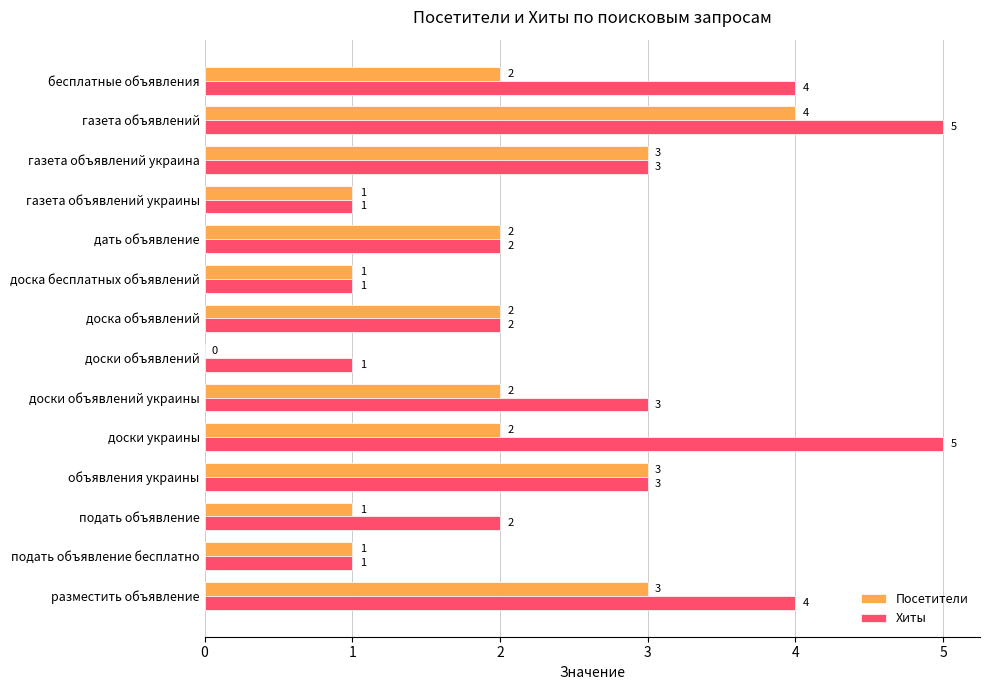

What is the maximum value for Хиты?

5